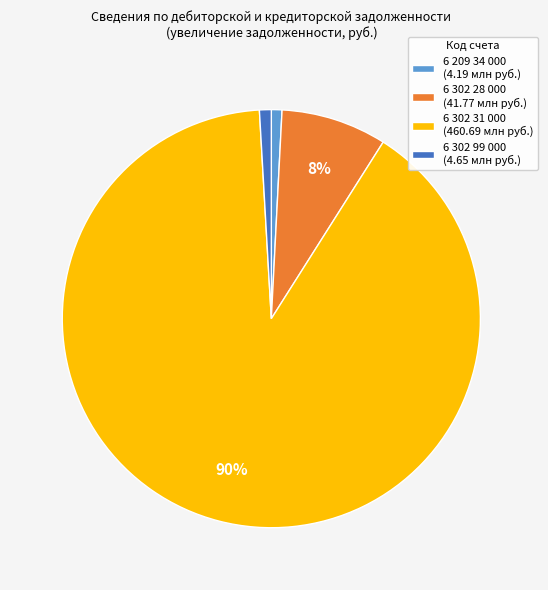

Count the number of slices in the pie.

4